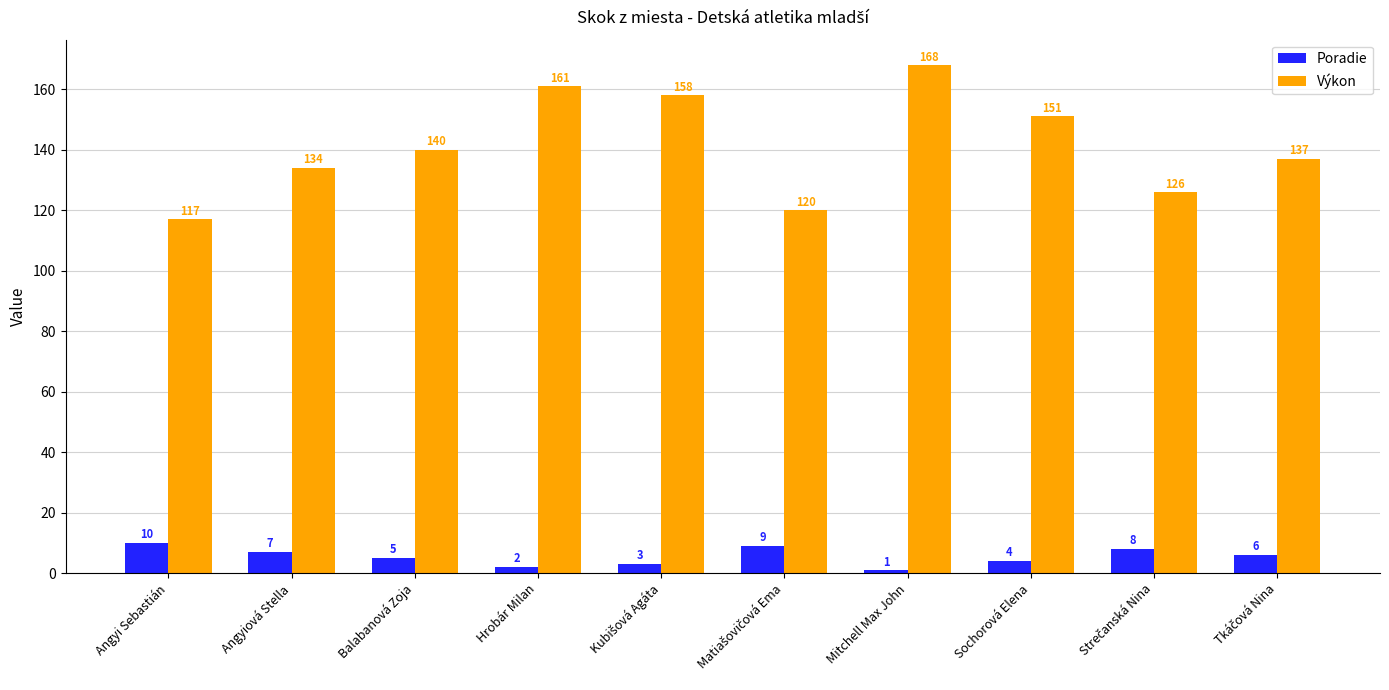

What position from the left is Hrobár Milan?

4